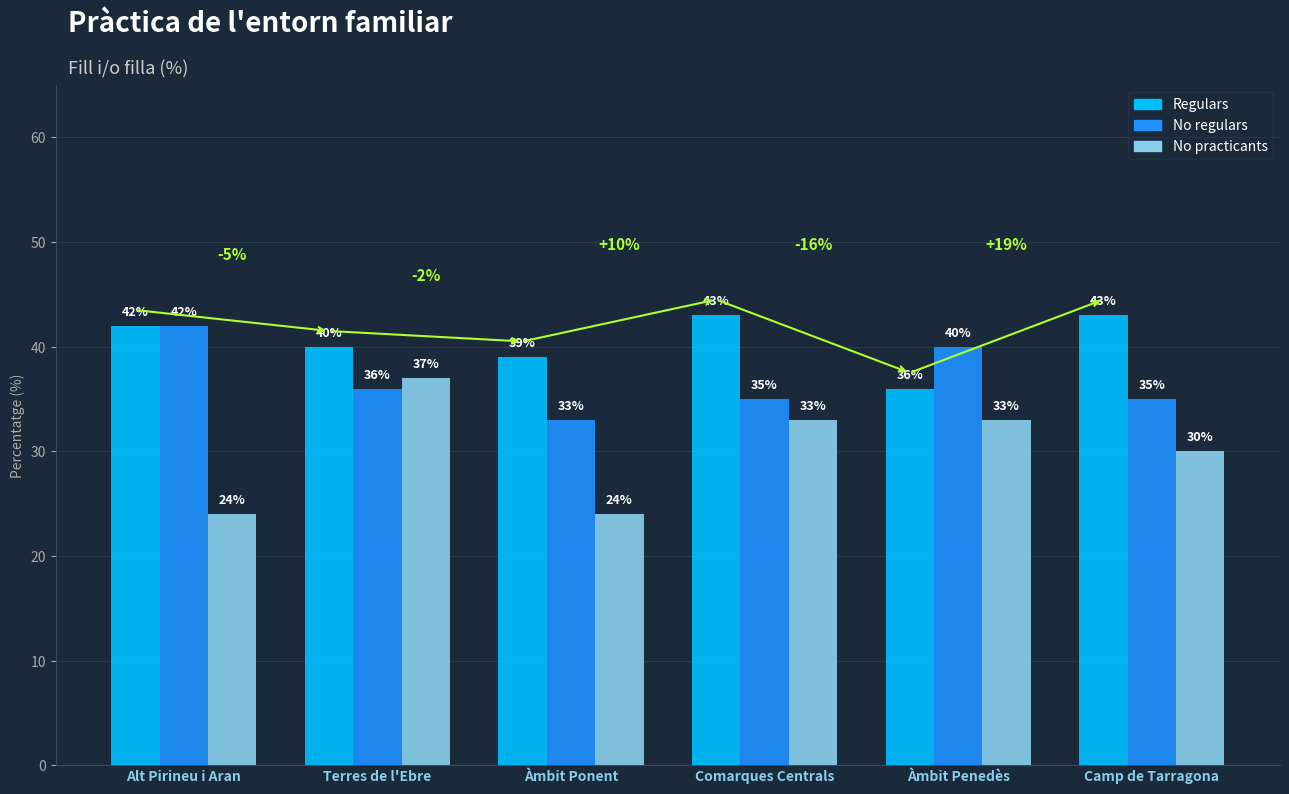

Which series has the widest spread of values?

No practicants